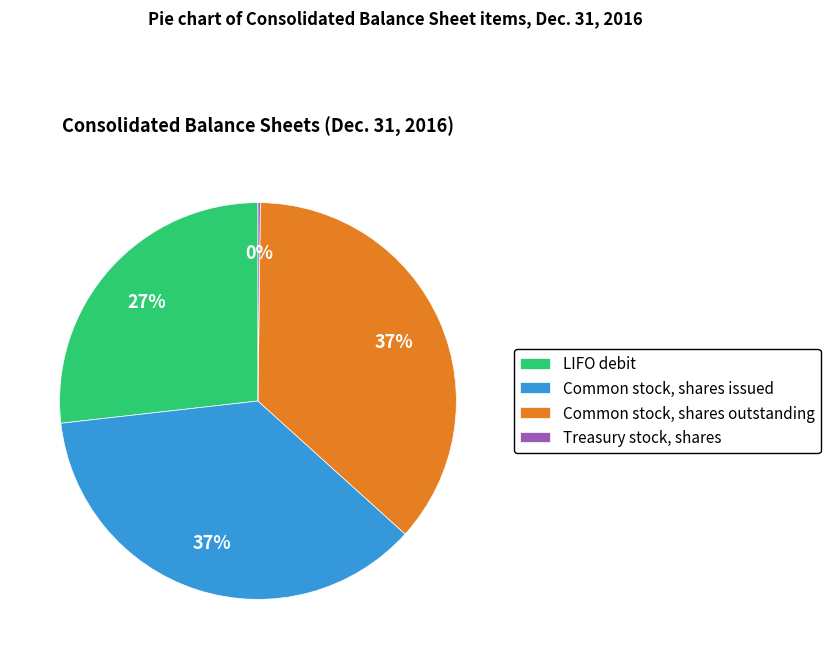

Approximately how many times larger is the value at Common stock, shares outstanding compared to LIFO debit?

1.4